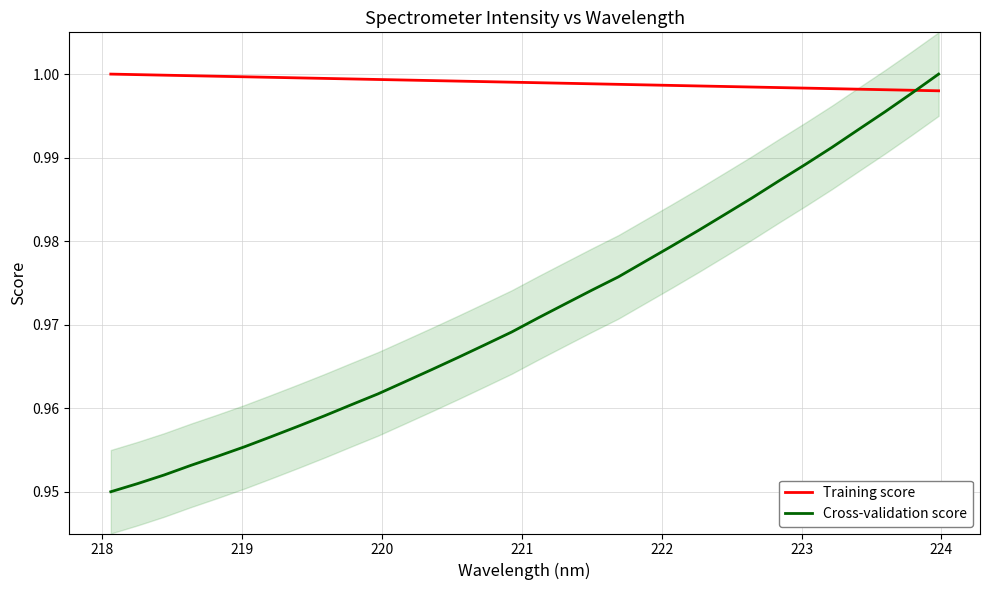

After their last crossing, which series has the higher values: Cross-validation score or Training score?

Cross-validation score